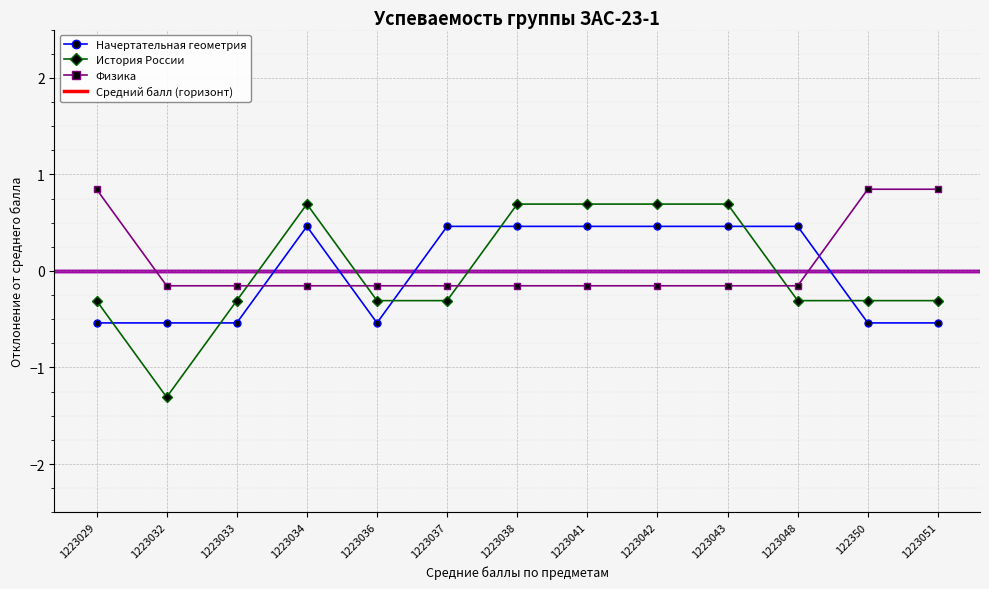

What is the label of the 7th point from the left?

1223038